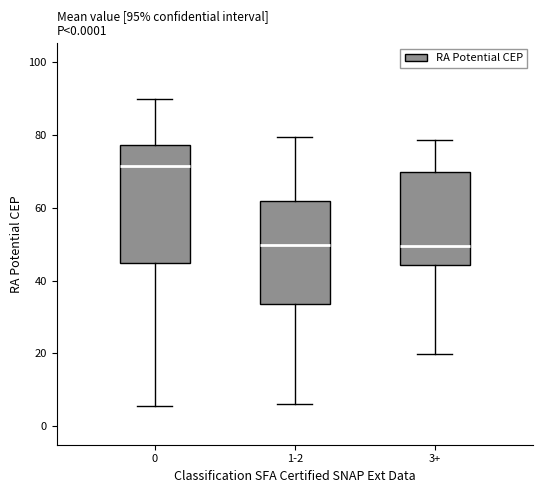

Reading left to right, transcribe this box plot: for each box, give where its median line is, the range the box spans, and where its two whiskers end, as read against the y-axis. The values are not printed on the chart, so give them approximately, as read against the axis.

0: median 72, box 44 to 78, whiskers 6 to 90
1-2: median 50, box 34 to 62, whiskers 6 to 80
3+: median 50, box 44 to 70, whiskers 20 to 78